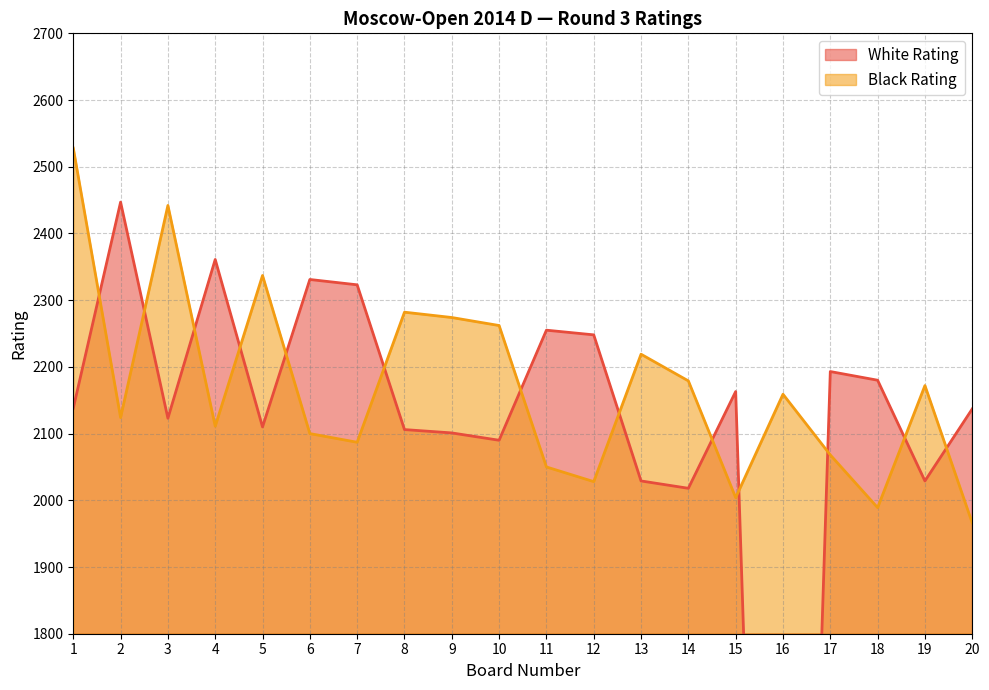

The Black Rating series shows 2337 at 5. True or false?

True